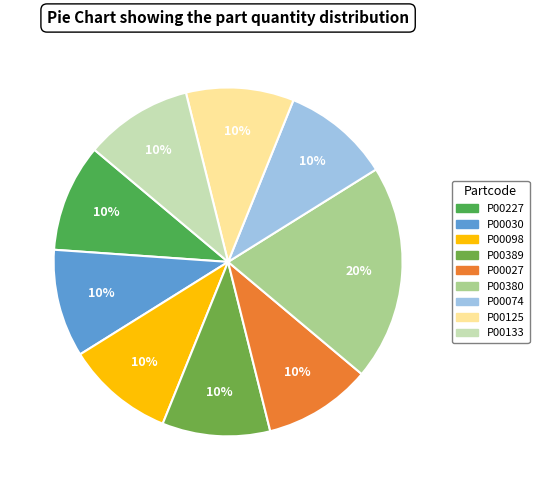

How many segments does this pie chart have?

9